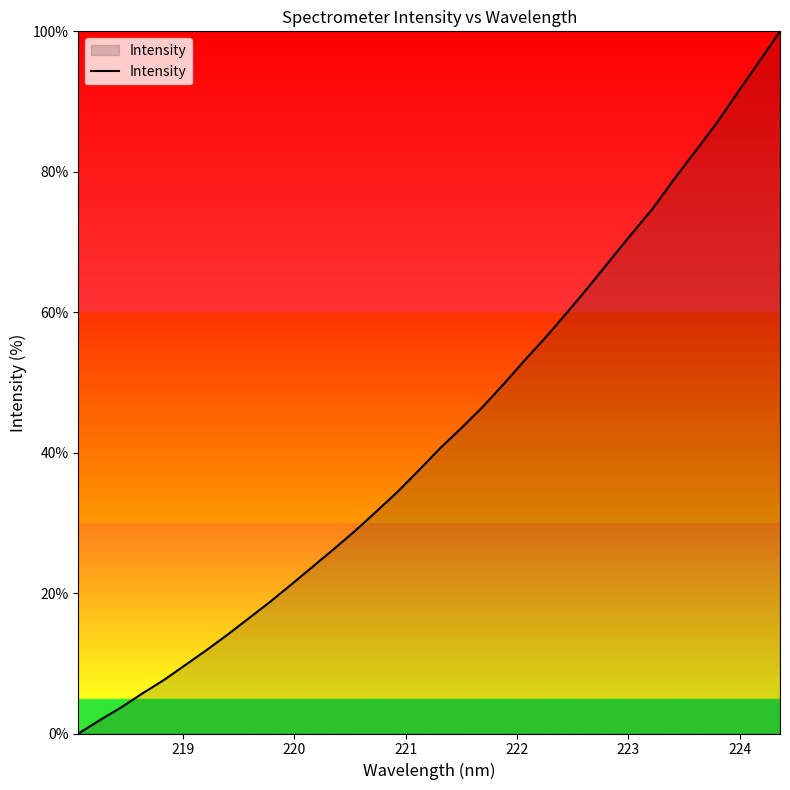

What is the difference between the maximum and minimum values?

100.0